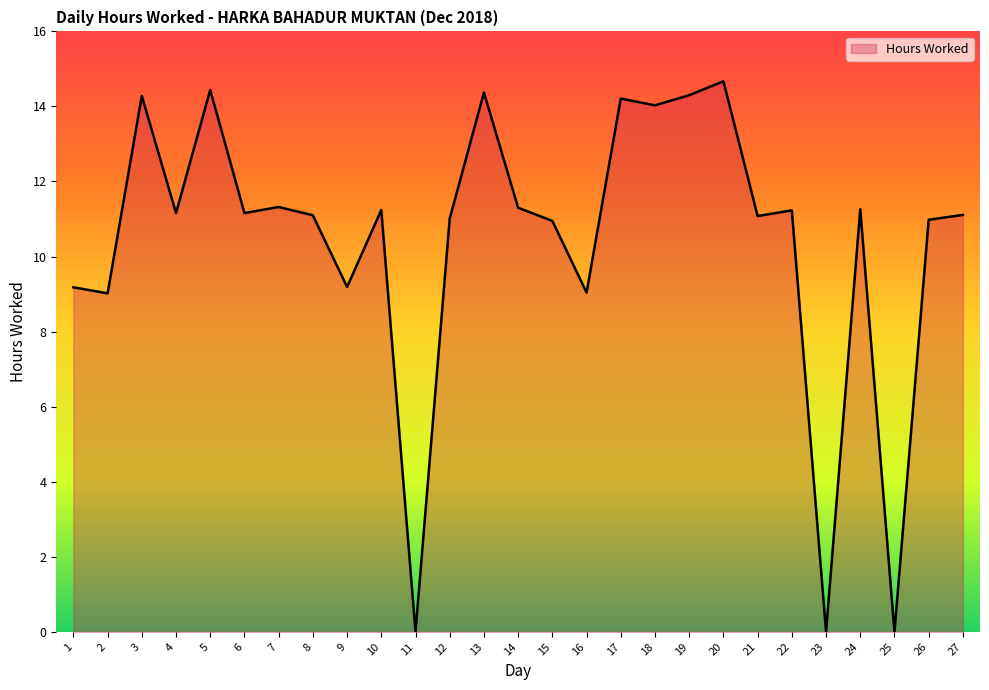

How many interior local peaks (higher than both neighbors) does the data have?

9